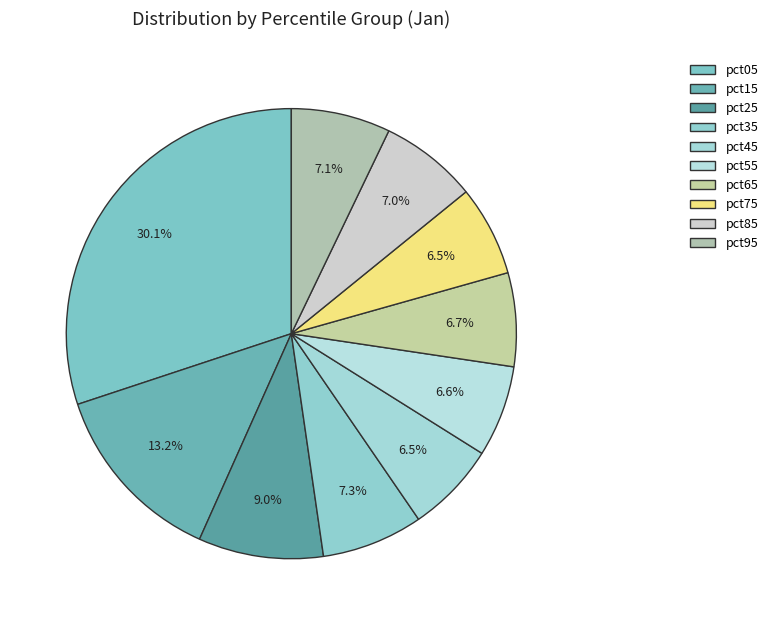

What is the smallest slice in the pie chart?

pct75